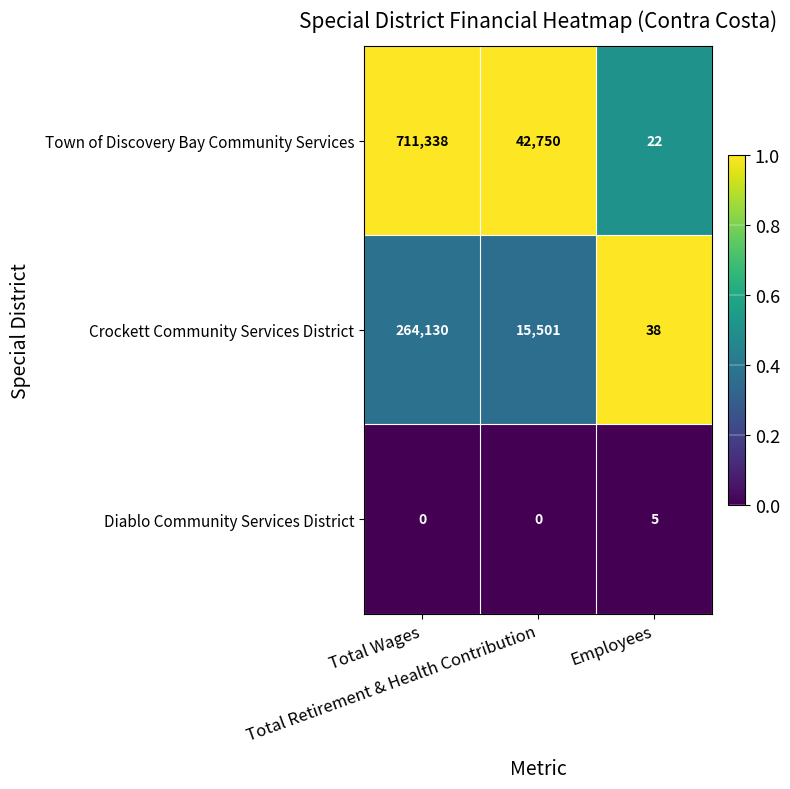

Rank the series by their maximum value, from lowest to highest.

Diablo Community Services District, Crockett Community Services District, Town of Discovery Bay Community Services